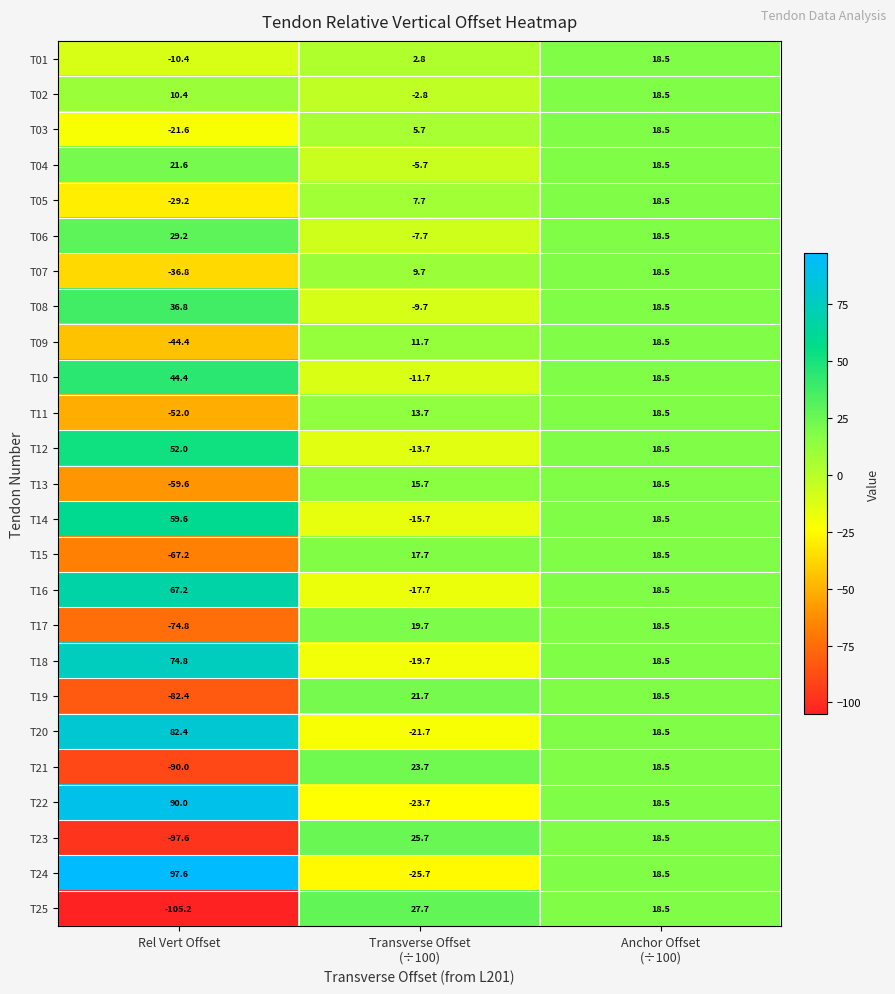

What is the maximum value for T07?

18.5